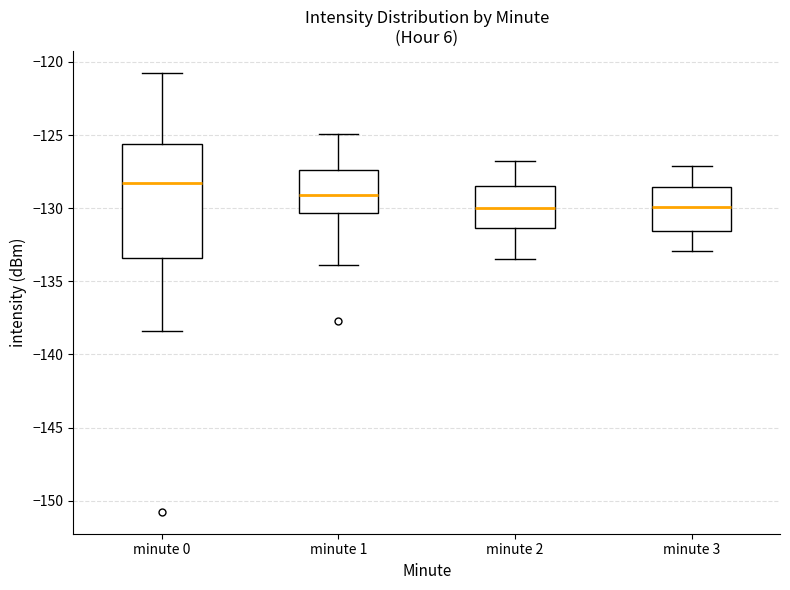

Which box has the highest median line?

minute 0